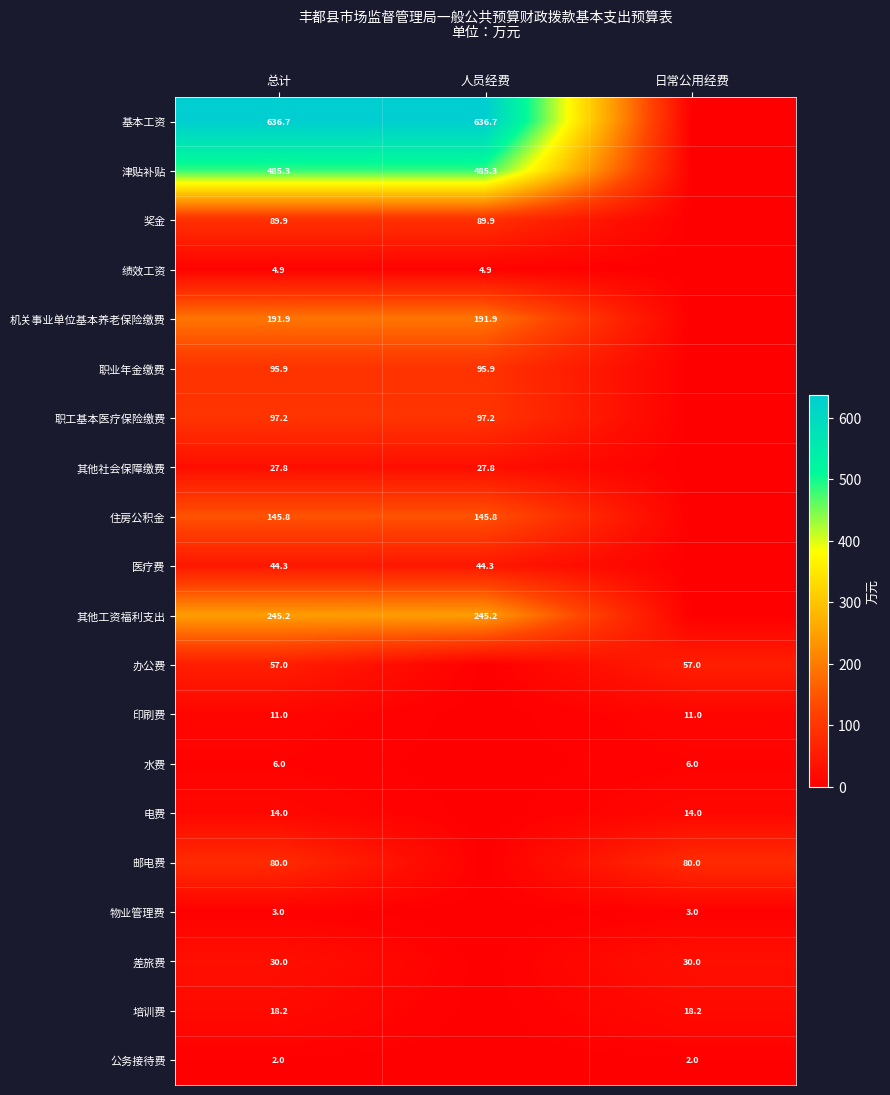

At 总计, list the series in order from largest to smallest.

基本工资, 津贴补贴, 其他工资福利支出, 机关事业单位基本养老保险缴费, 住房公积金, 职工基本医疗保险缴费, 职业年金缴费, 奖金, 邮电费, 办公费, 医疗费, 差旅费, 其他社会保障缴费, 培训费, 电费, 印刷费, 水费, 绩效工资, 物业管理费, 公务接待费